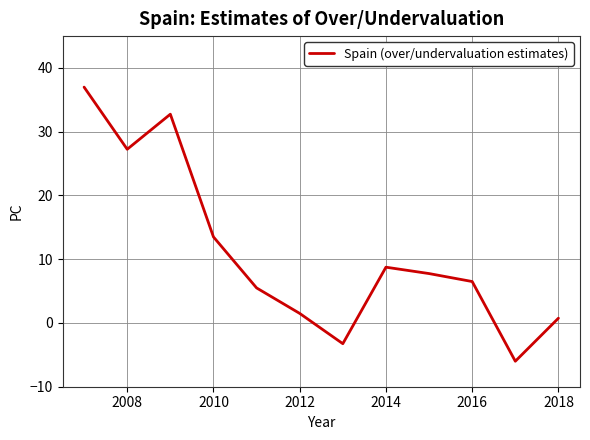

What is the difference between the maximum and minimum values?

43.0